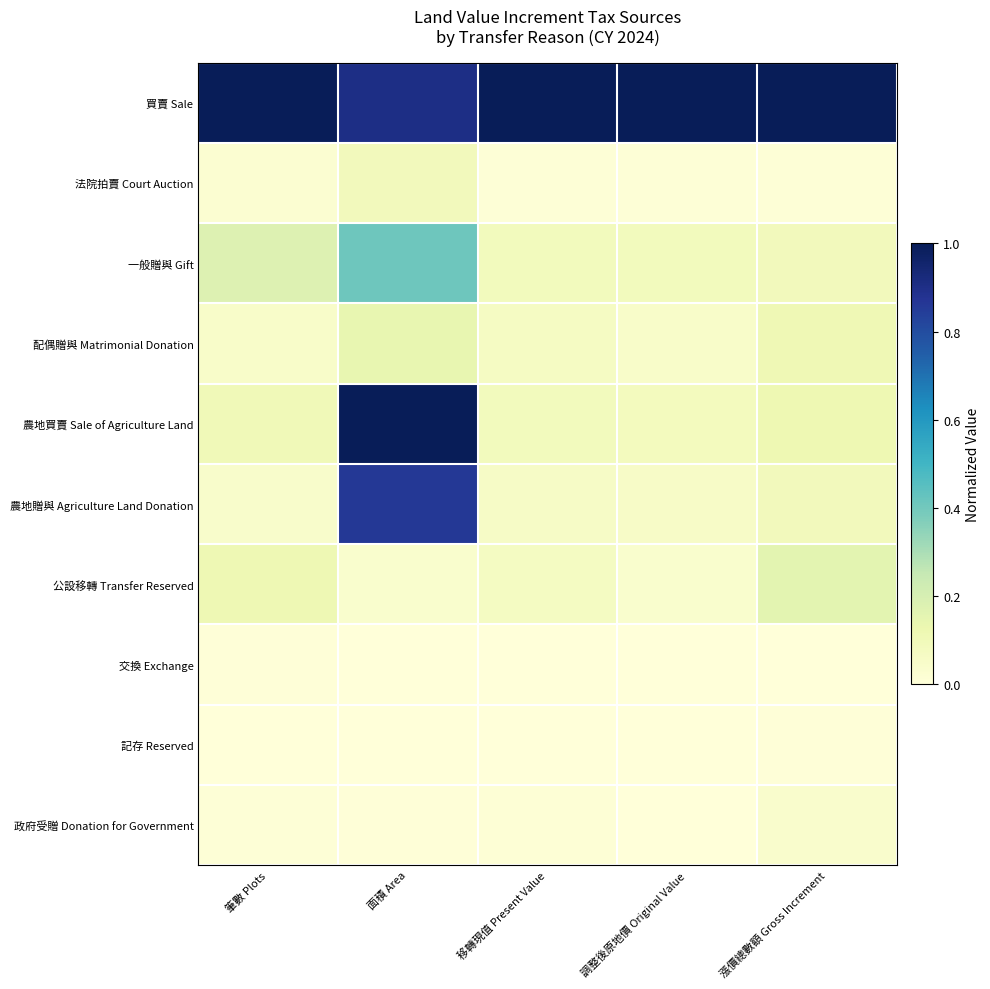

At which category does the chart reach its peak across all series?

筆數 Plots